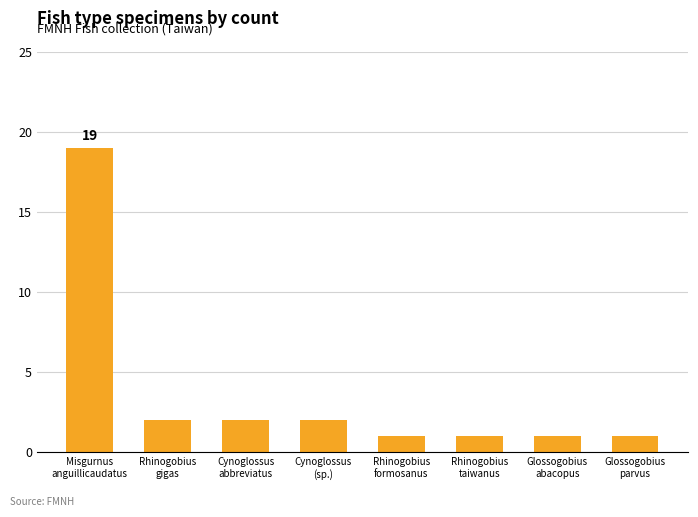

What position from the left is Misgurnus
anguillicaudatus?

1